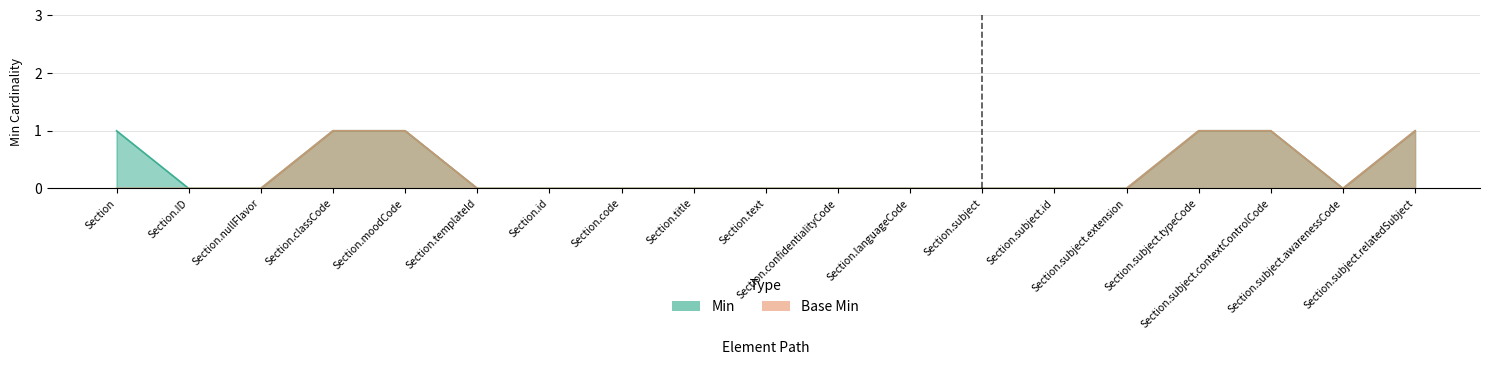

Reading left to right, transcribe all the data shown in this chart.

Min: Section=1	Section.ID=0	Section.nullFlavor=0	Section.classCode=1	Section.moodCode=1	Section.templateId=0	Section.id=0	Section.code=0	Section.title=0	Section.text=0	Section.confidentialityCode=0	Section.languageCode=0	Section.subject=0	Section.subject.id=0	Section.subject.extension=0	Section.subject.typeCode=1	Section.subject.contextControlCode=1	Section.subject.awarenessCode=0	Section.subject.relatedSubject=1
Base Min: Section=0	Section.ID=0	Section.nullFlavor=0	Section.classCode=1	Section.moodCode=1	Section.templateId=0	Section.id=0	Section.code=0	Section.title=0	Section.text=0	Section.confidentialityCode=0	Section.languageCode=0	Section.subject=0	Section.subject.id=0	Section.subject.extension=0	Section.subject.typeCode=1	Section.subject.contextControlCode=1	Section.subject.awarenessCode=0	Section.subject.relatedSubject=1